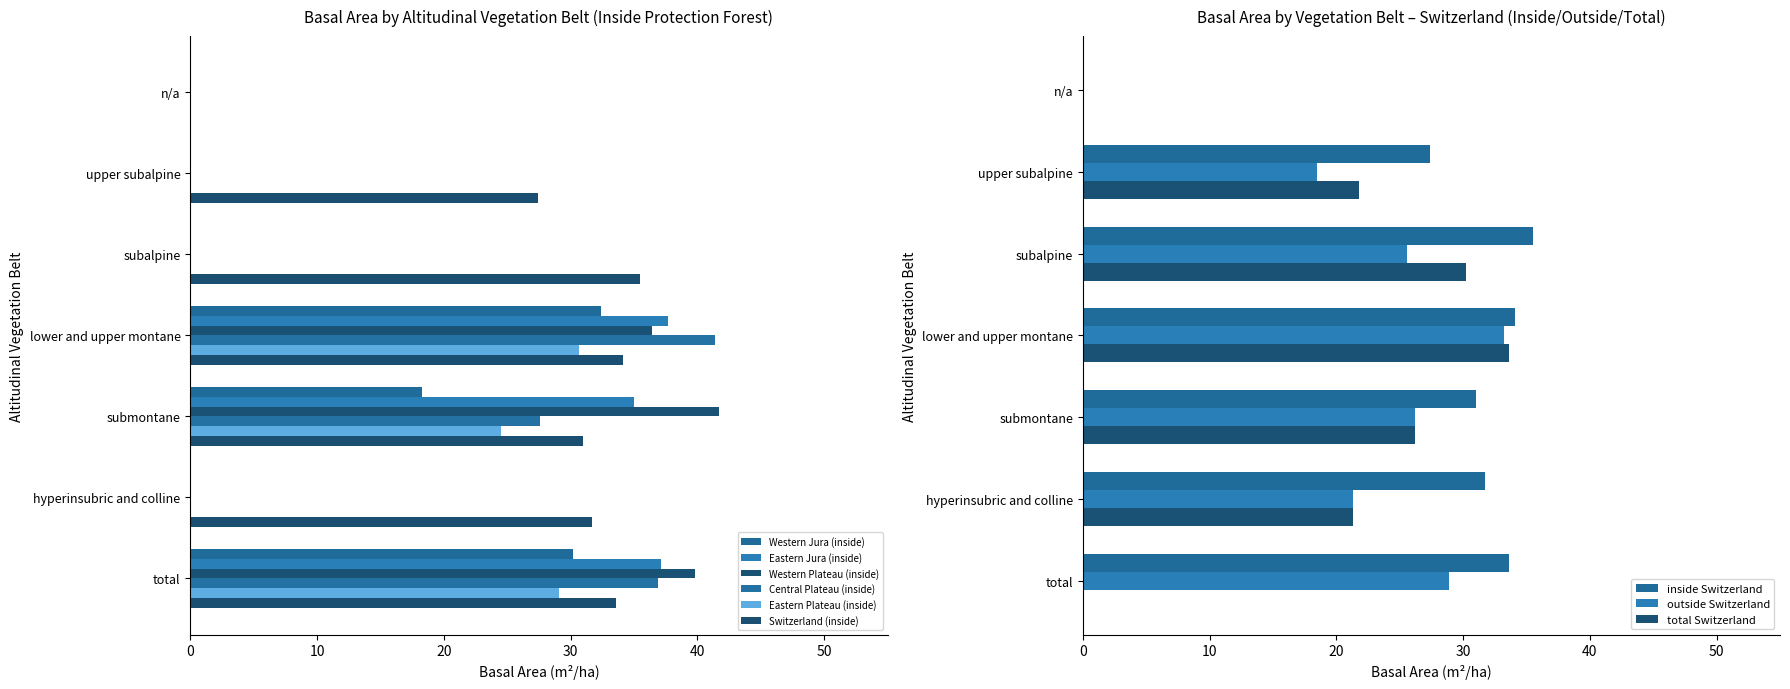

List the labels in order of Western Plateau (inside) value, largest first.

submontane, total, lower and upper montane, n/a, upper subalpine, subalpine, hyperinsubric and colline